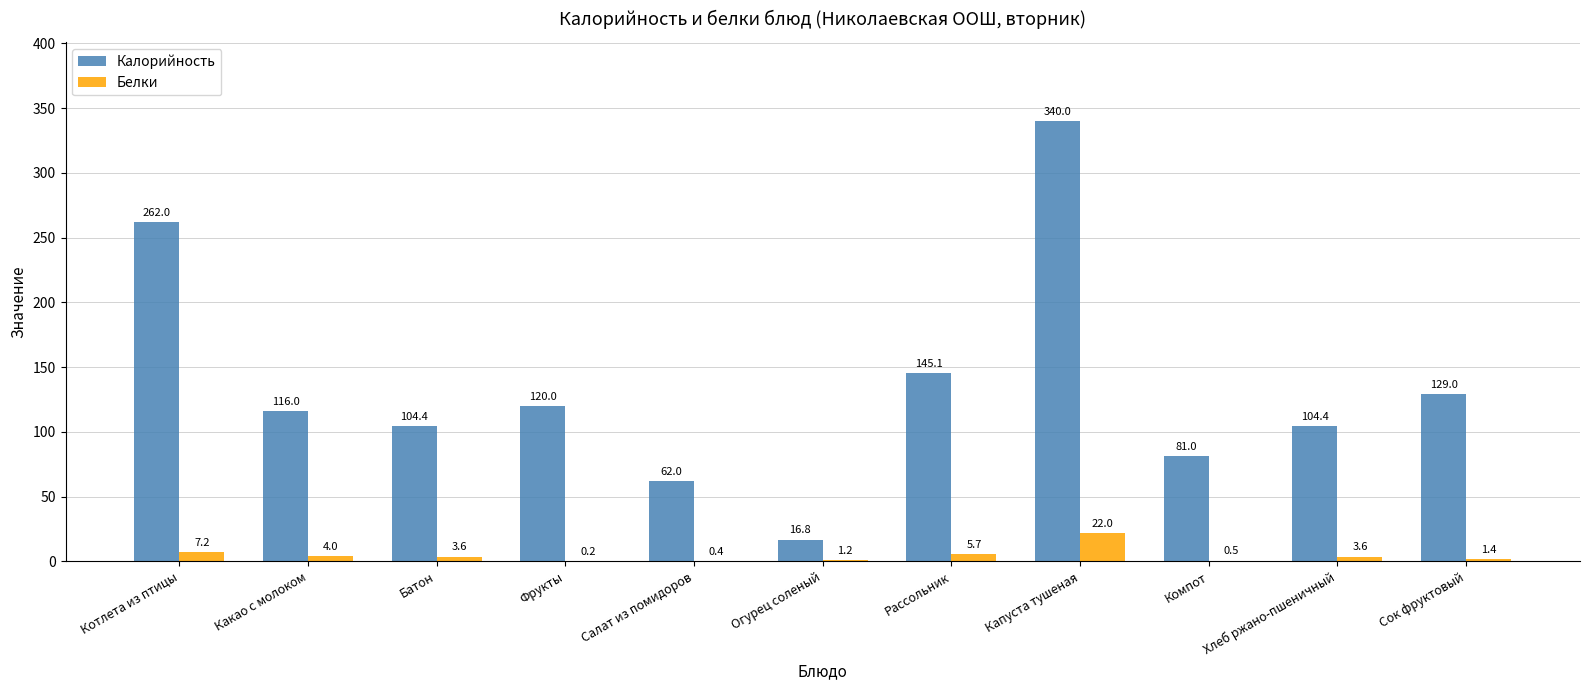

The value of Калорийность at Котлета из птицы is 262.0. True or false?

True